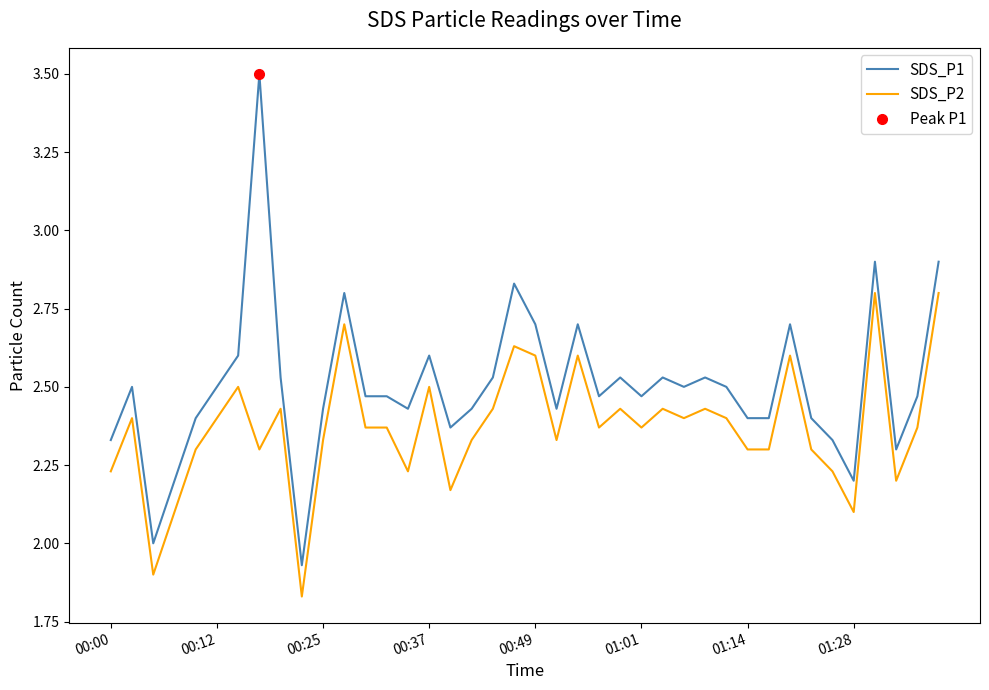

True or false: SDS_P2 and SDS_P1 cross at least once.

False